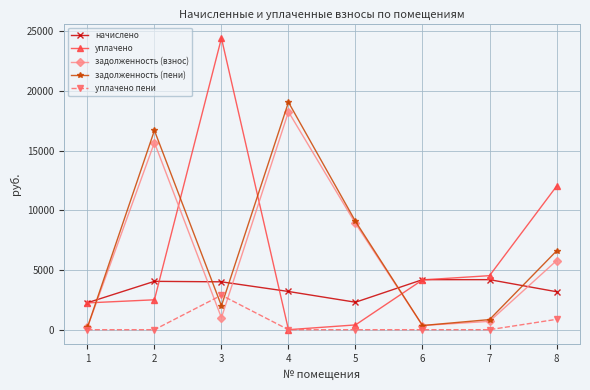

Which series has the widest spread of values?

уплачено